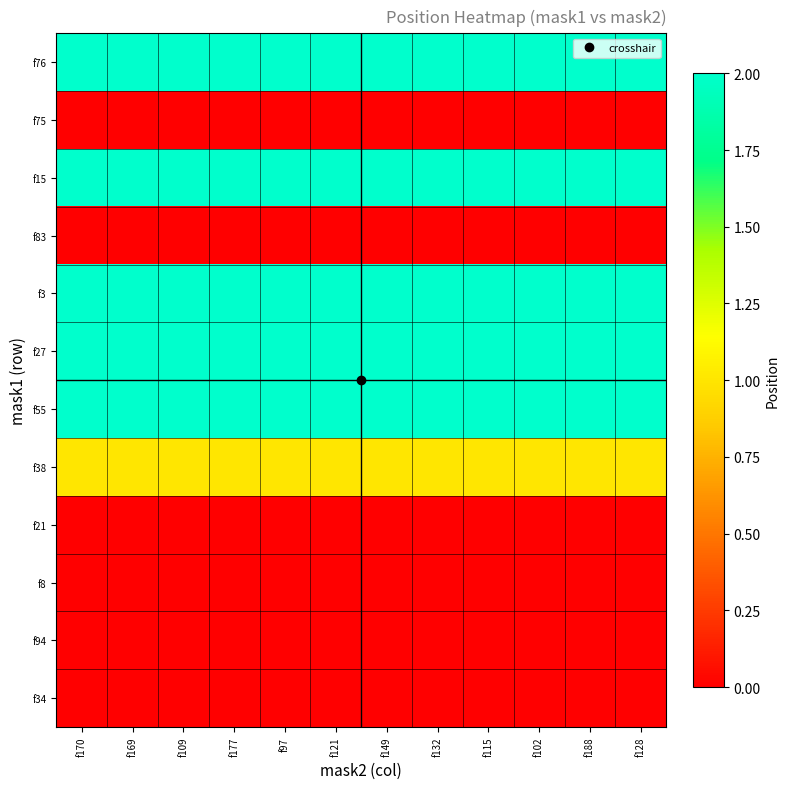

Which series has the largest range (max minus min)?

f76